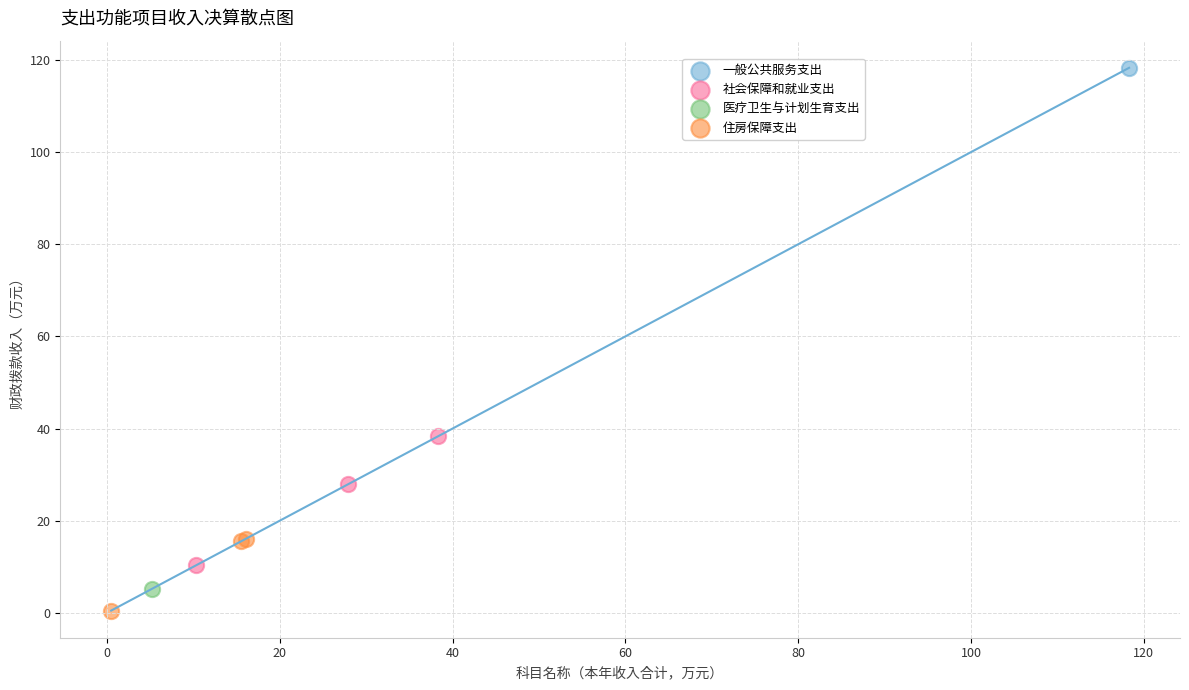

Which series reaches the minimum Y coordinate?

住房保障支出